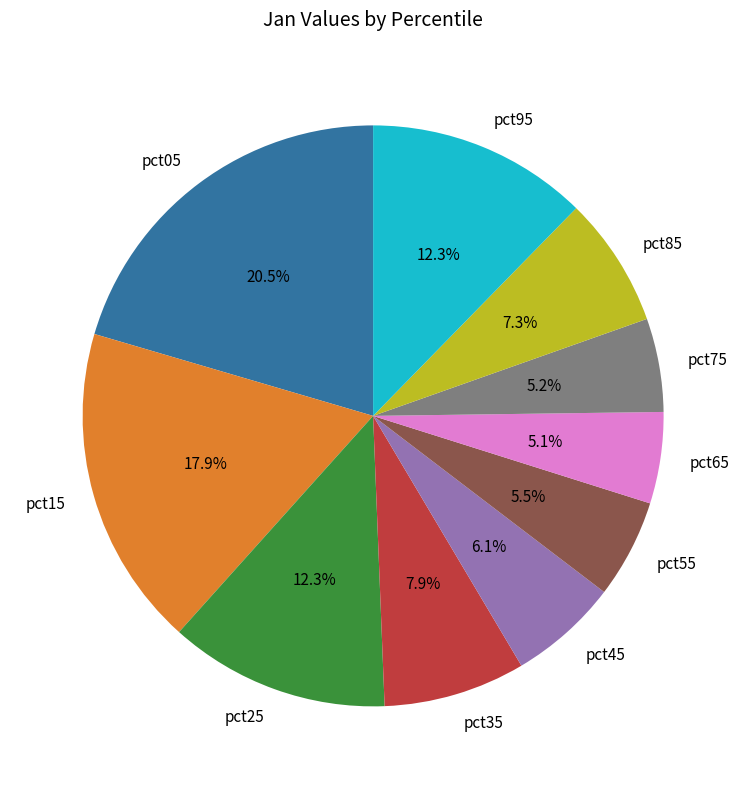

The pct95 slice represents 12% of the pie. True or false?

True